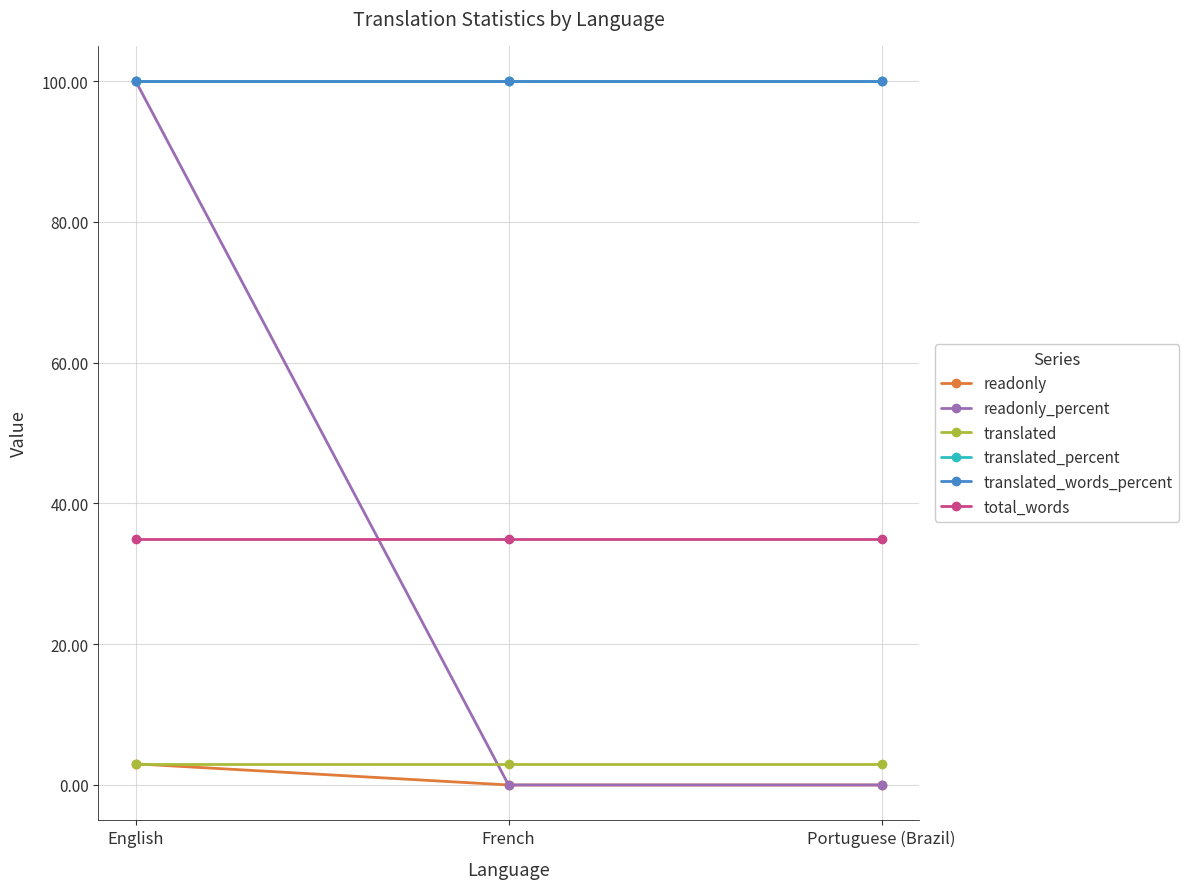

How many lines are shown in the chart?

6